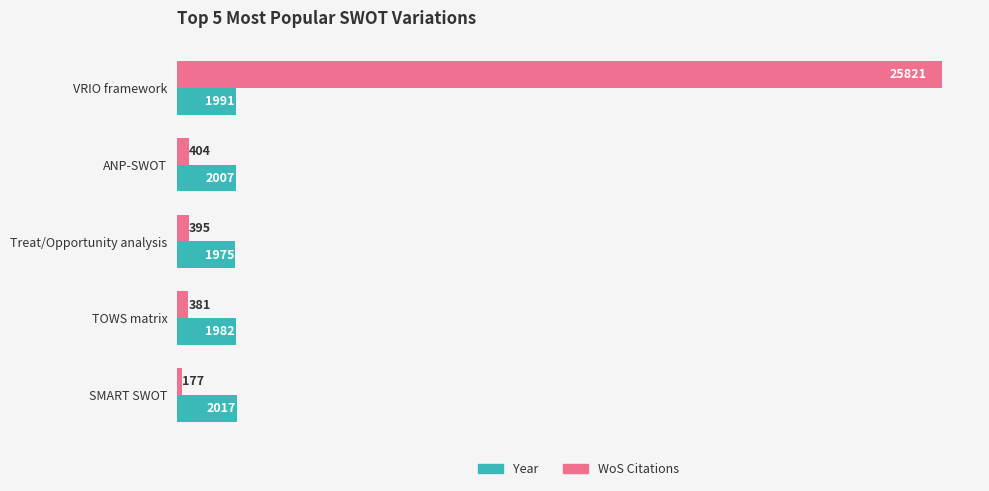

What is the total value across all series at SMART SWOT?

2194